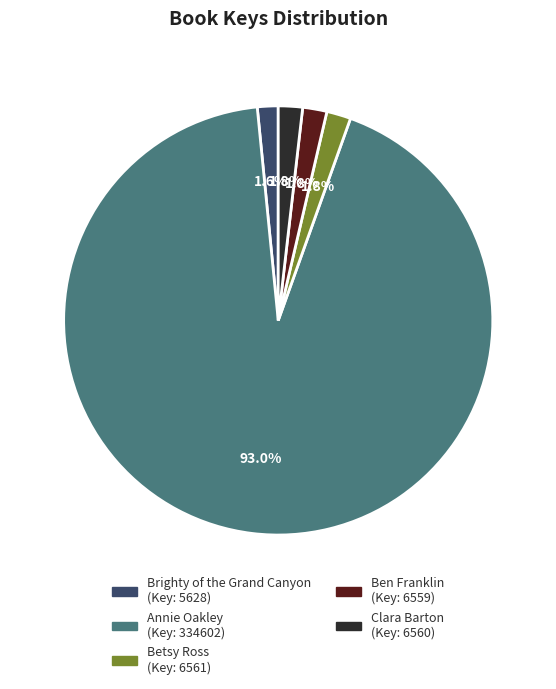

Is there a majority slice in this chart?

Yes